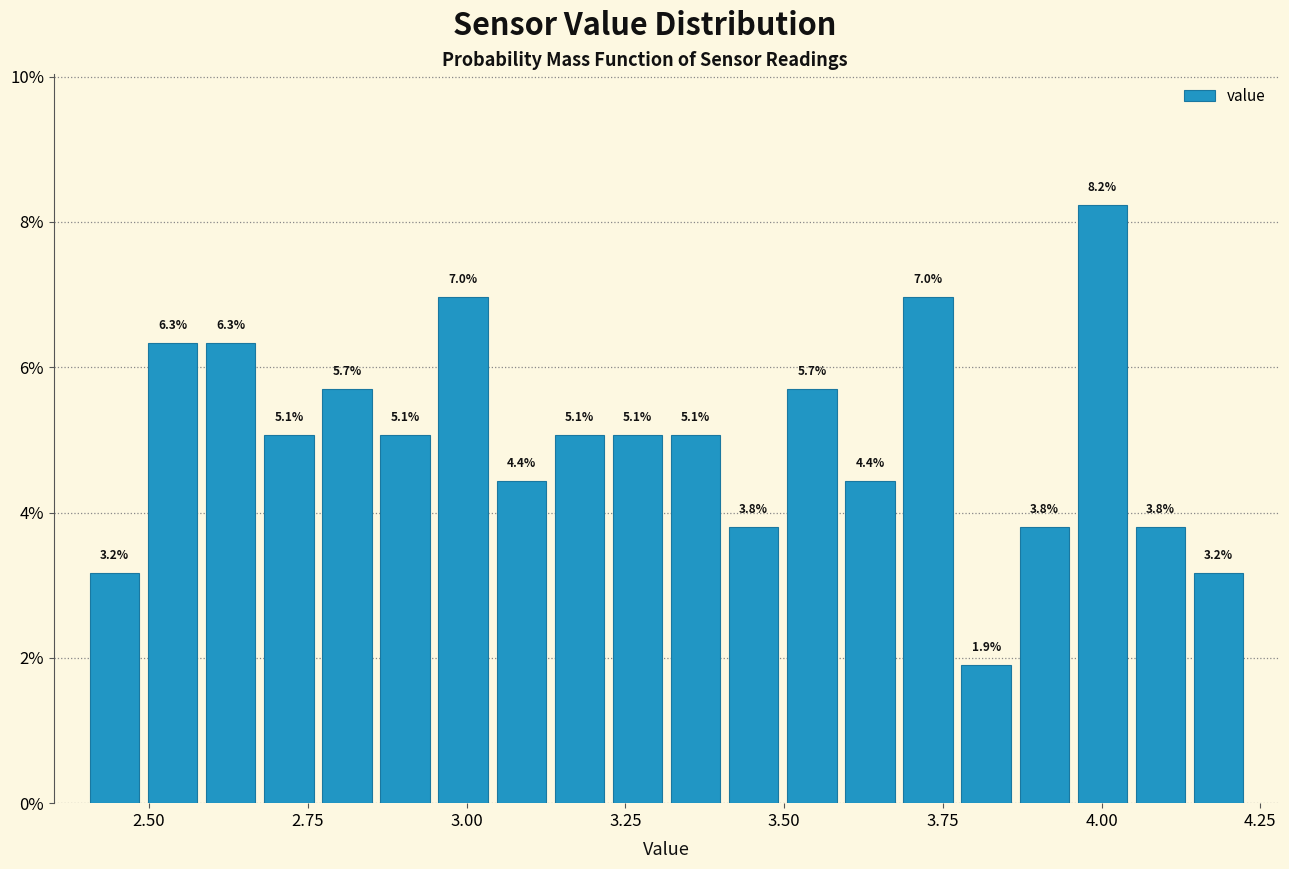

Around what value on the x-axis is the tallest bar? Give the approximate position of its centre, as read against the axis.

4.00